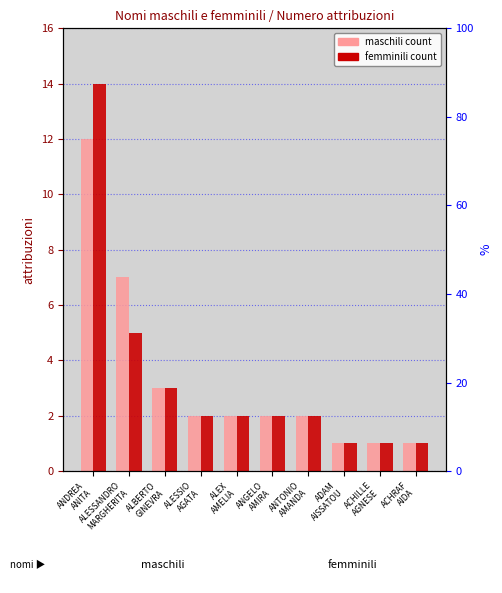

What is the difference between the numero attribuzioni maschili values at ANDREA
ANITA and ALESSANDRO
MARGHERITA?

5